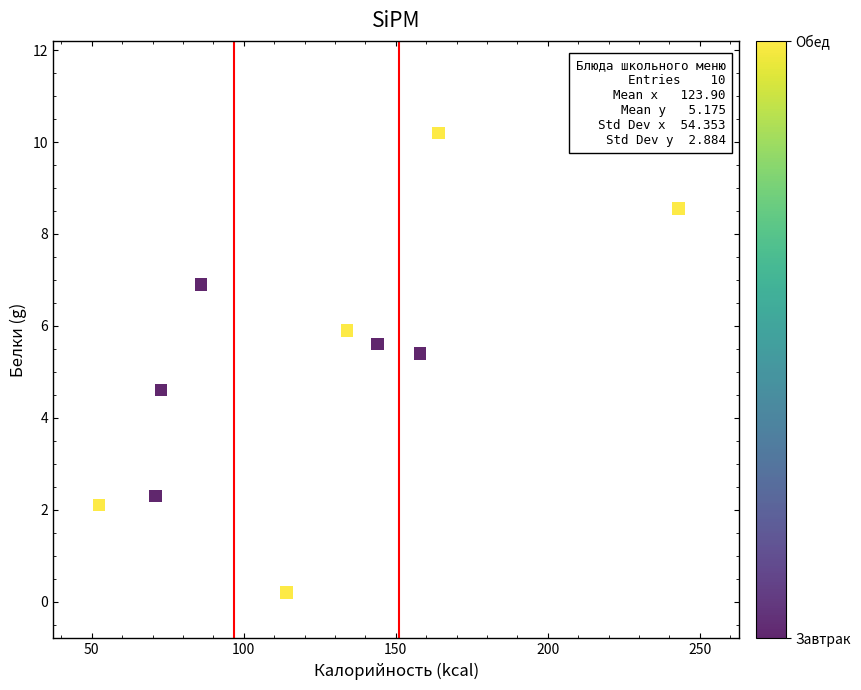

What is the range of X values (max minus min)?

190.7